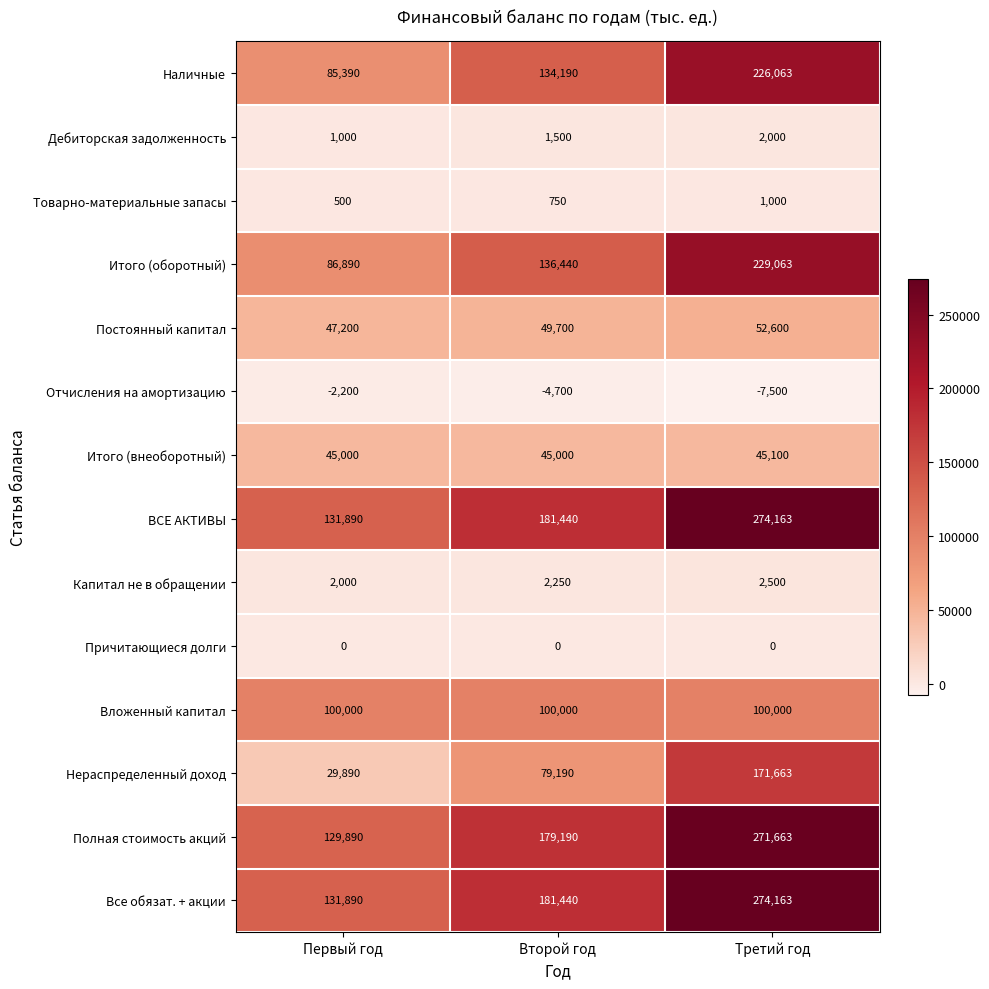

At which category is the sum across all series the highest?

Третий год